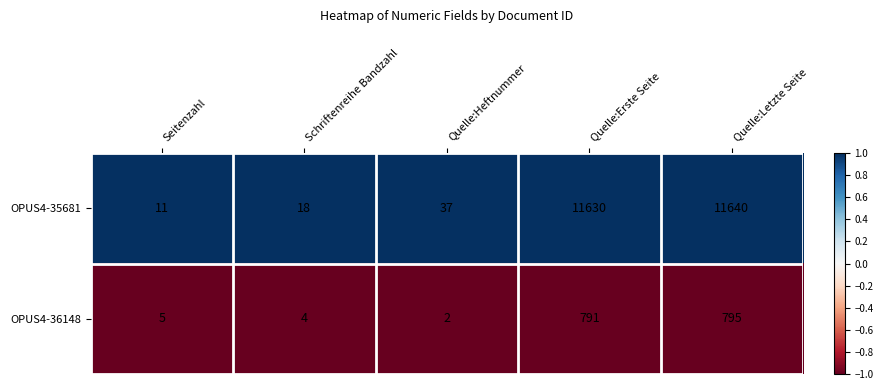

What is the sum of the OPUS4-35681 values at Quelle:Erste Seite and Seitenzahl?

11641